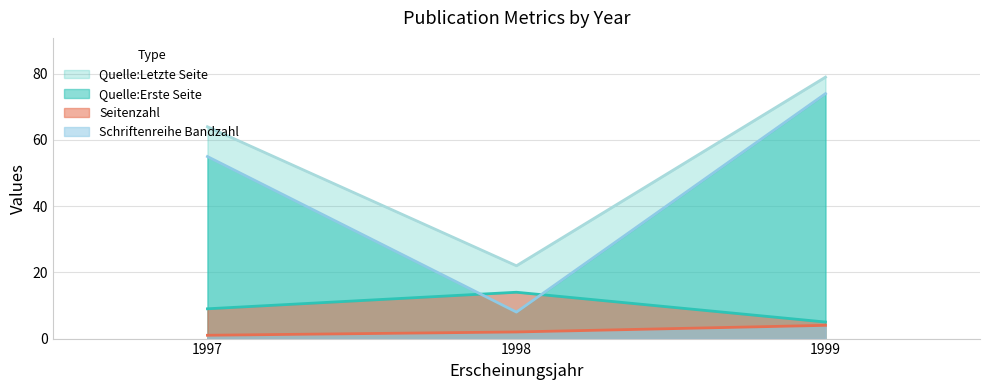

How many values in the Quelle:Letzte Seite series exceed 64?

1